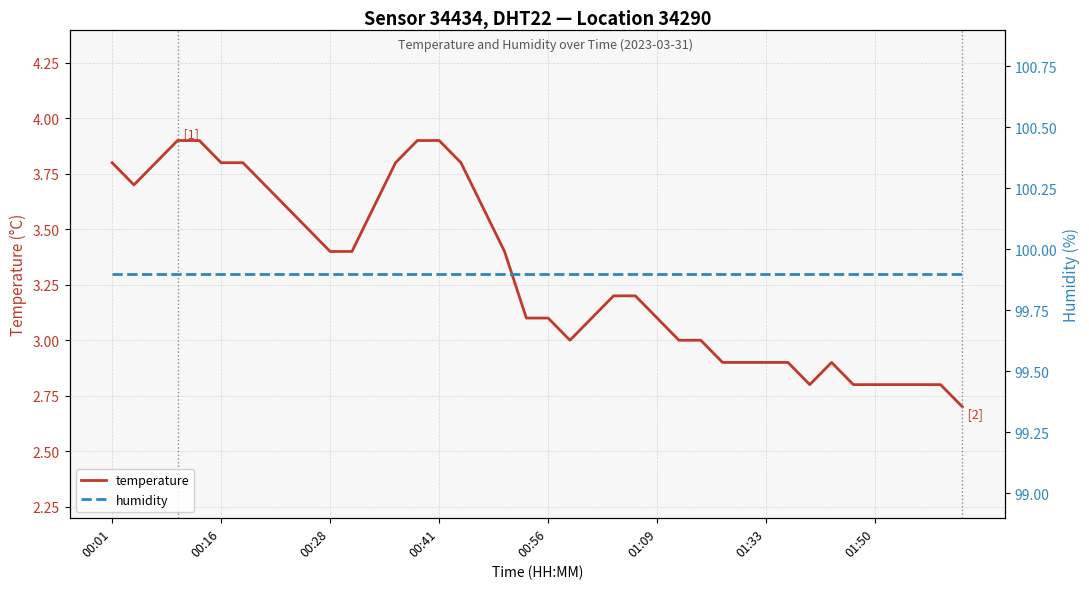

The temperature series shows 5.0 at 00:16. True or false?

False